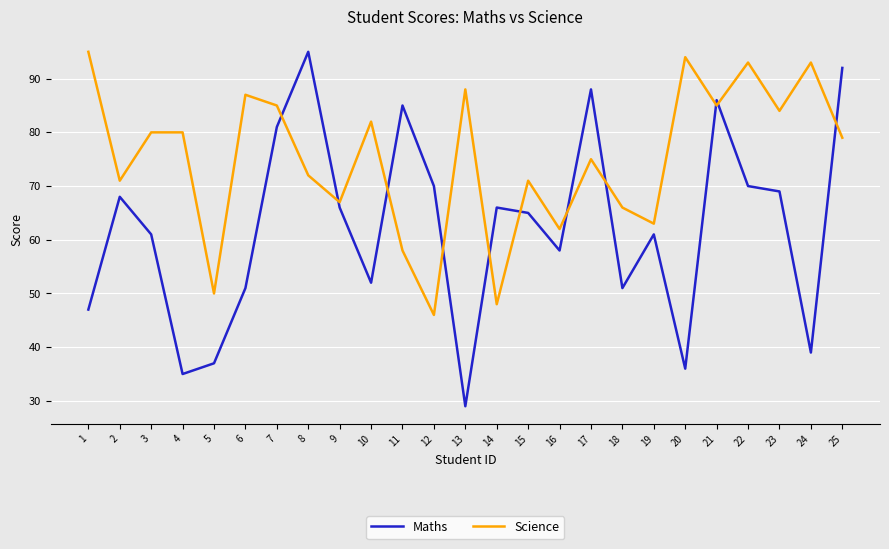

What is the sum of the Science values at 15 and 3?

151